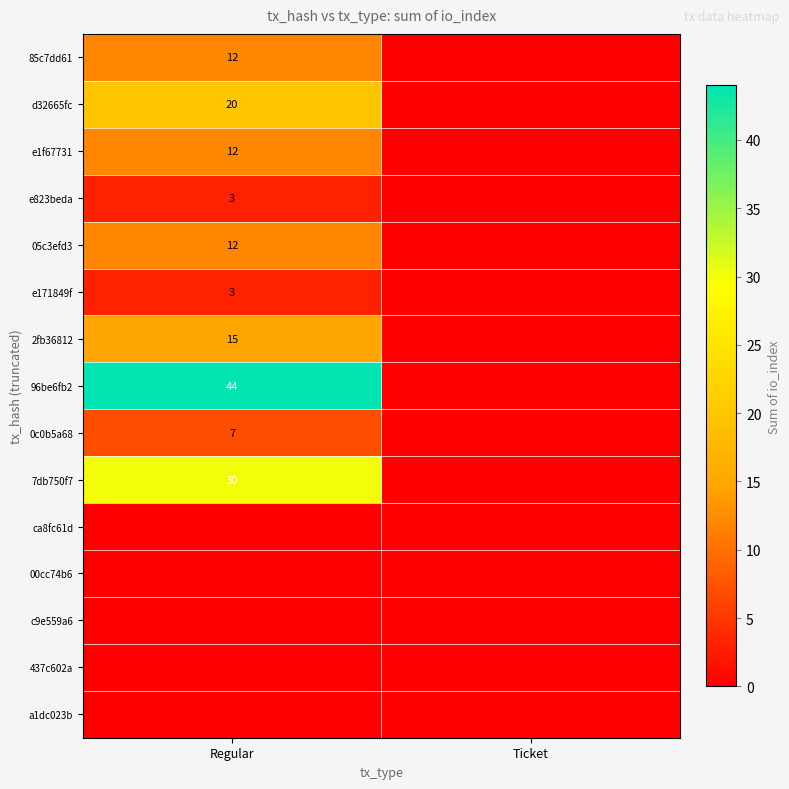

Which category has the highest value across all series?

Regular